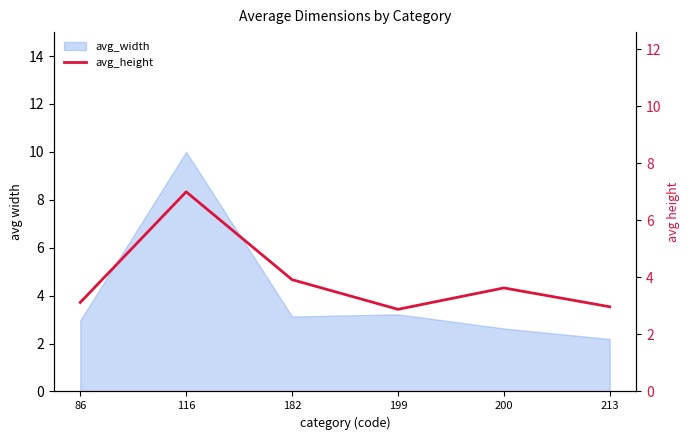

What is the greatest value displayed?

7.0